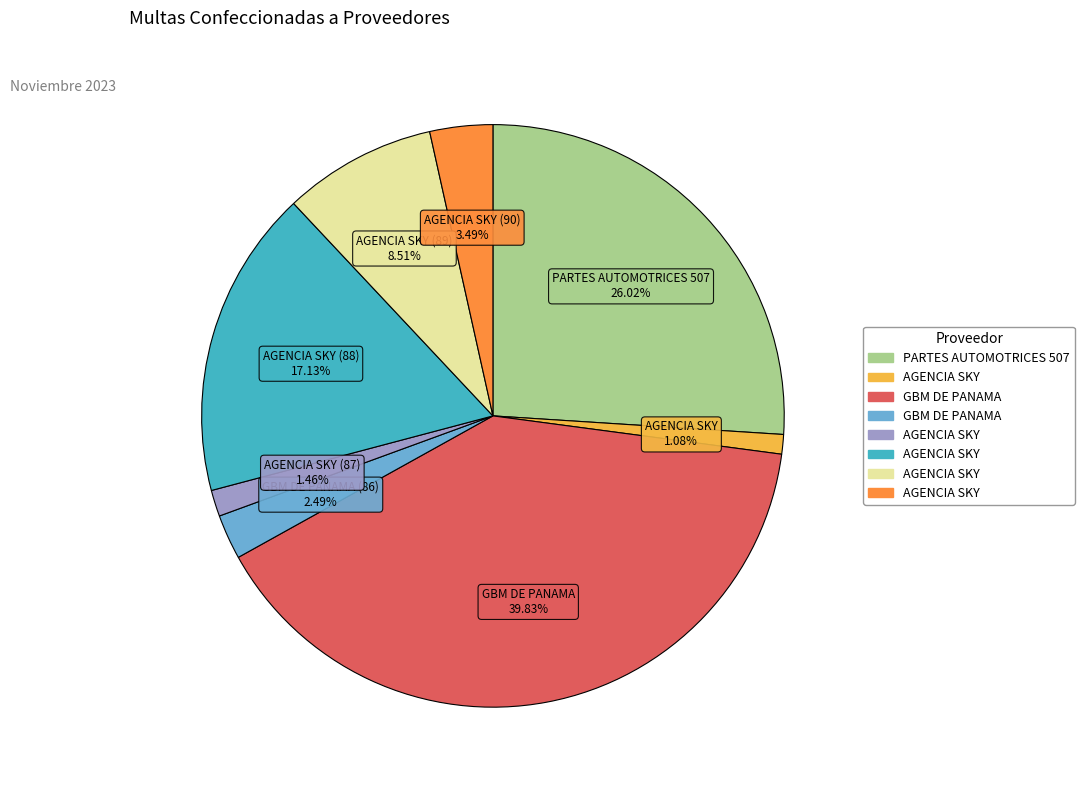

Is there a majority slice in this chart?

No